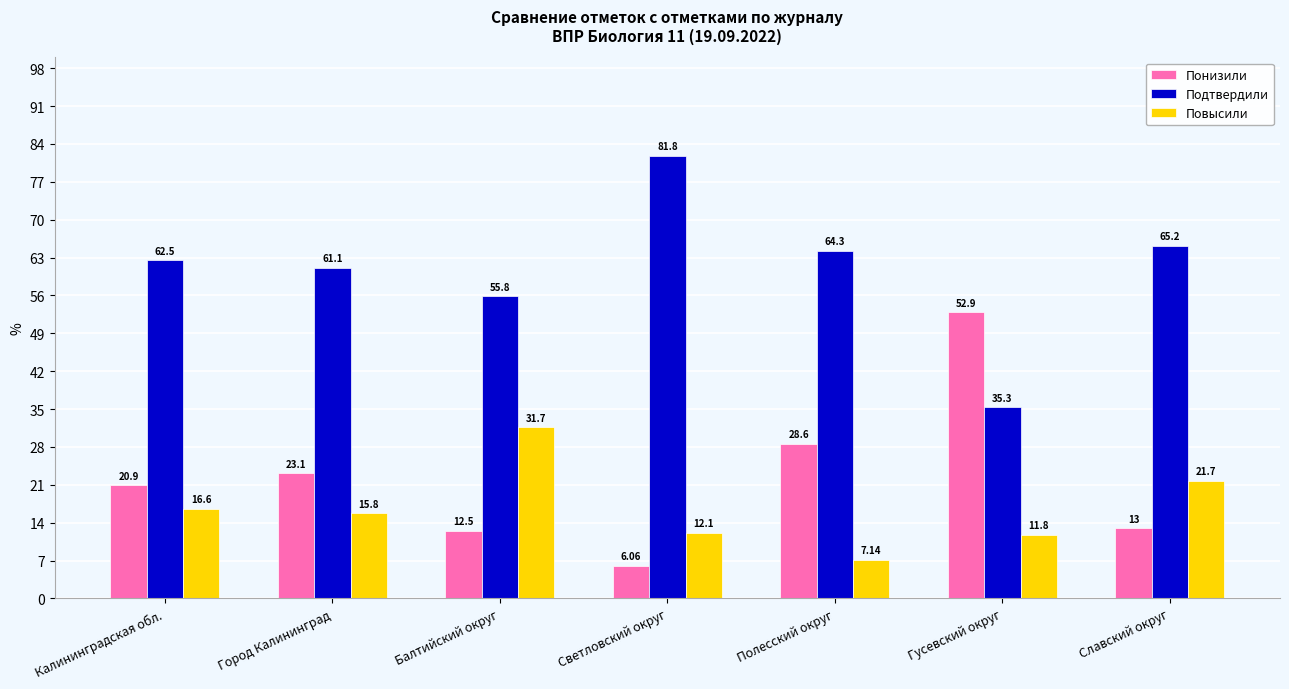

What are all the series names shown in the legend?

Понизили, Подтвердили, Повысили